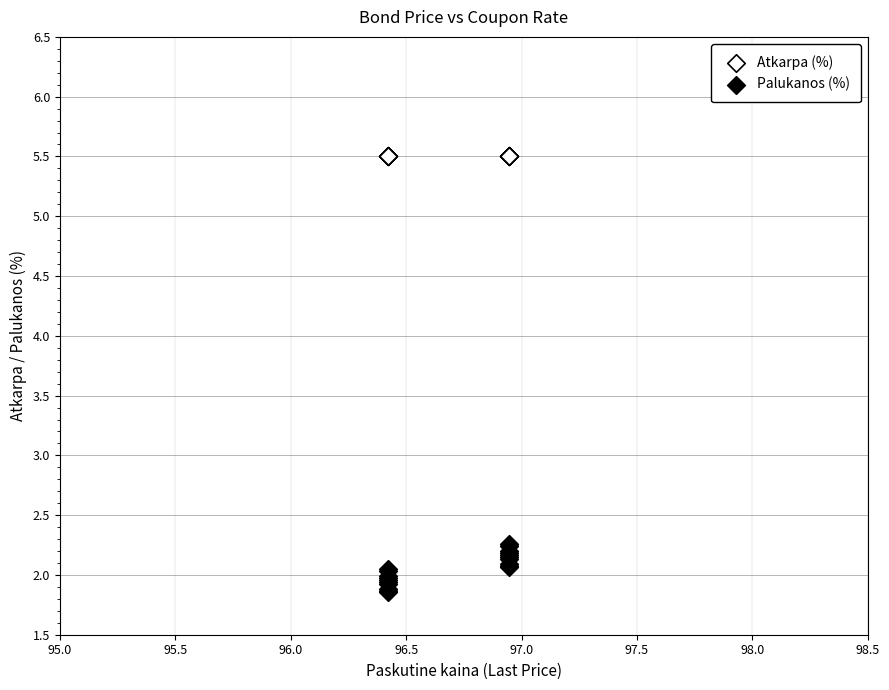

Which series contains the lowest Y value?

Palukanos (%)